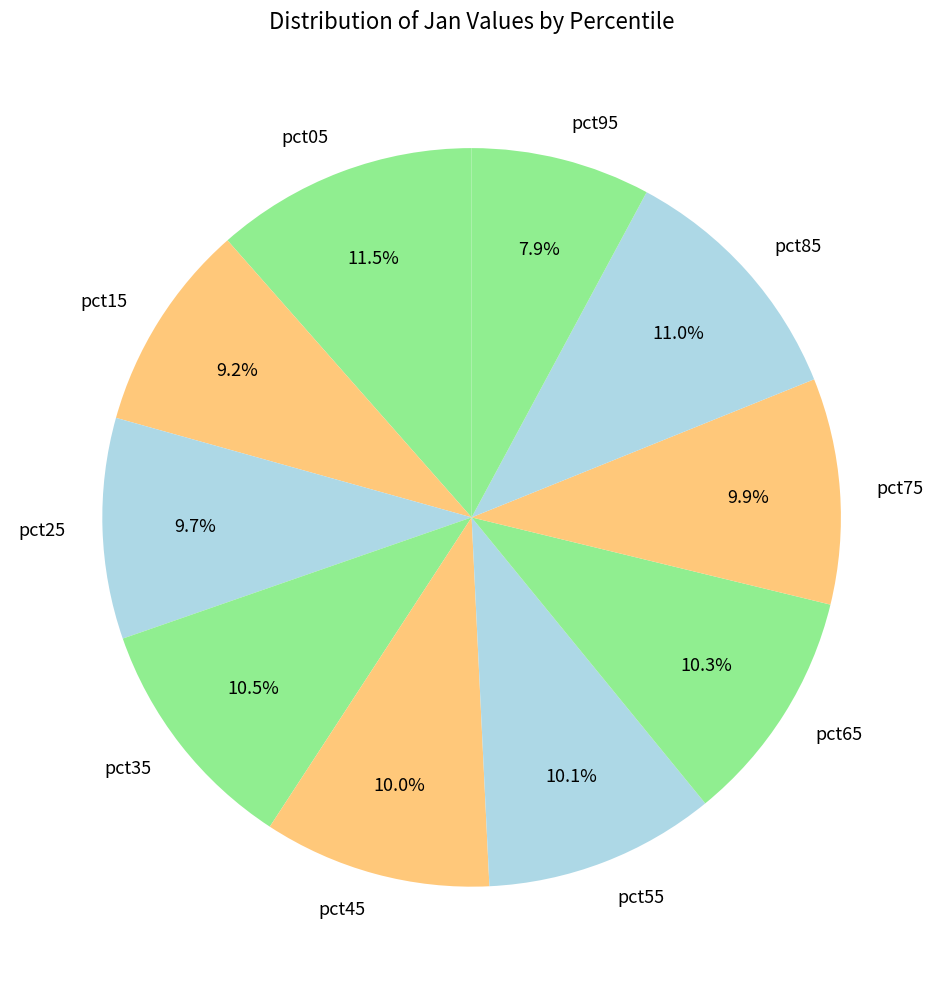

Which category has the smallest portion of the pie?

pct95